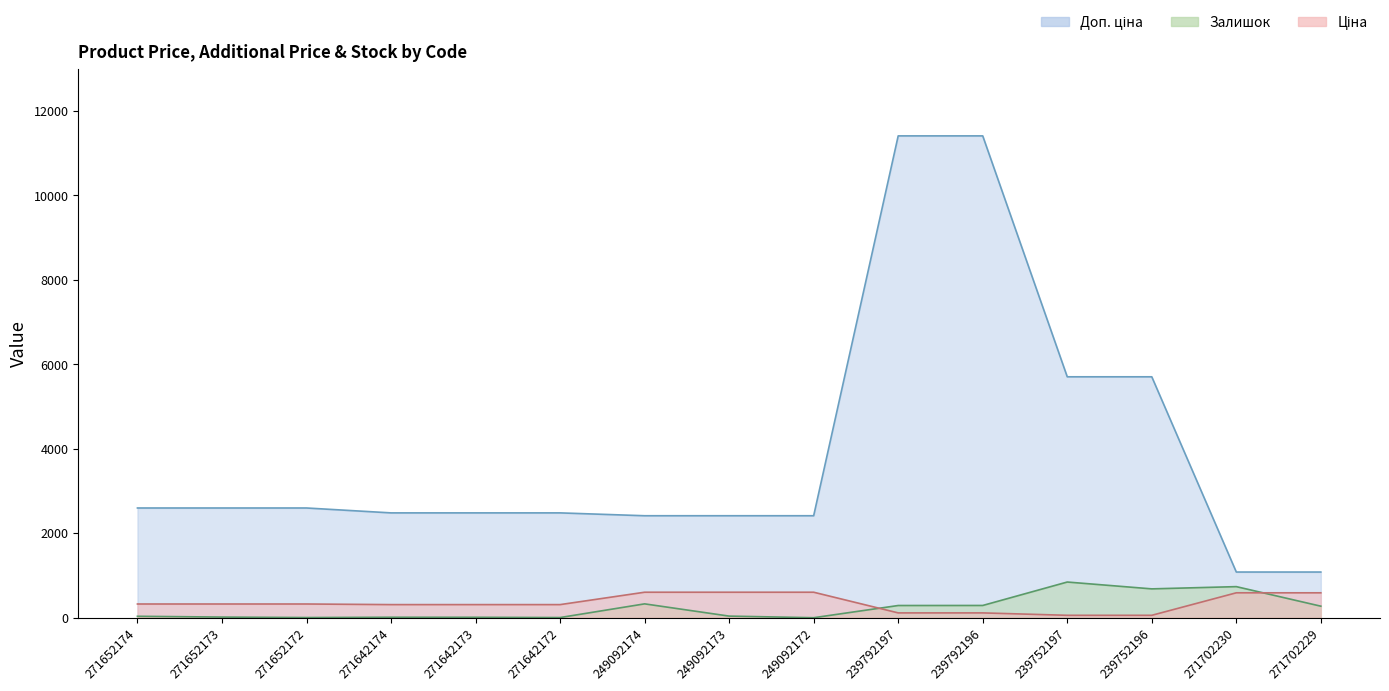

Which category has the highest value in the Залишок series?

239752197